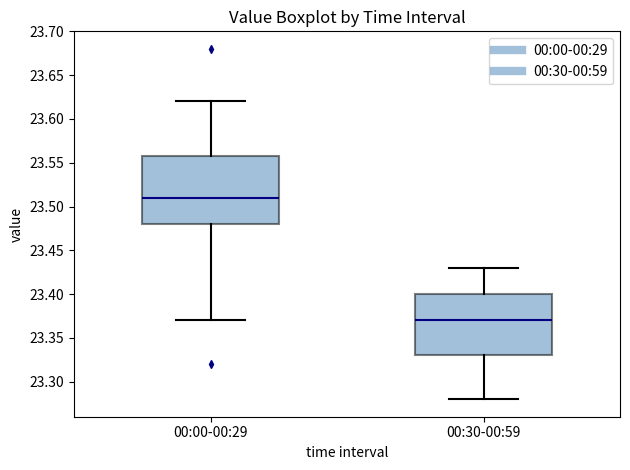

Where is the upper edge of the box for 00:00-00:29 on the y-axis? The values are not printed on the chart, so give them approximately, as read against the axis.

23.56